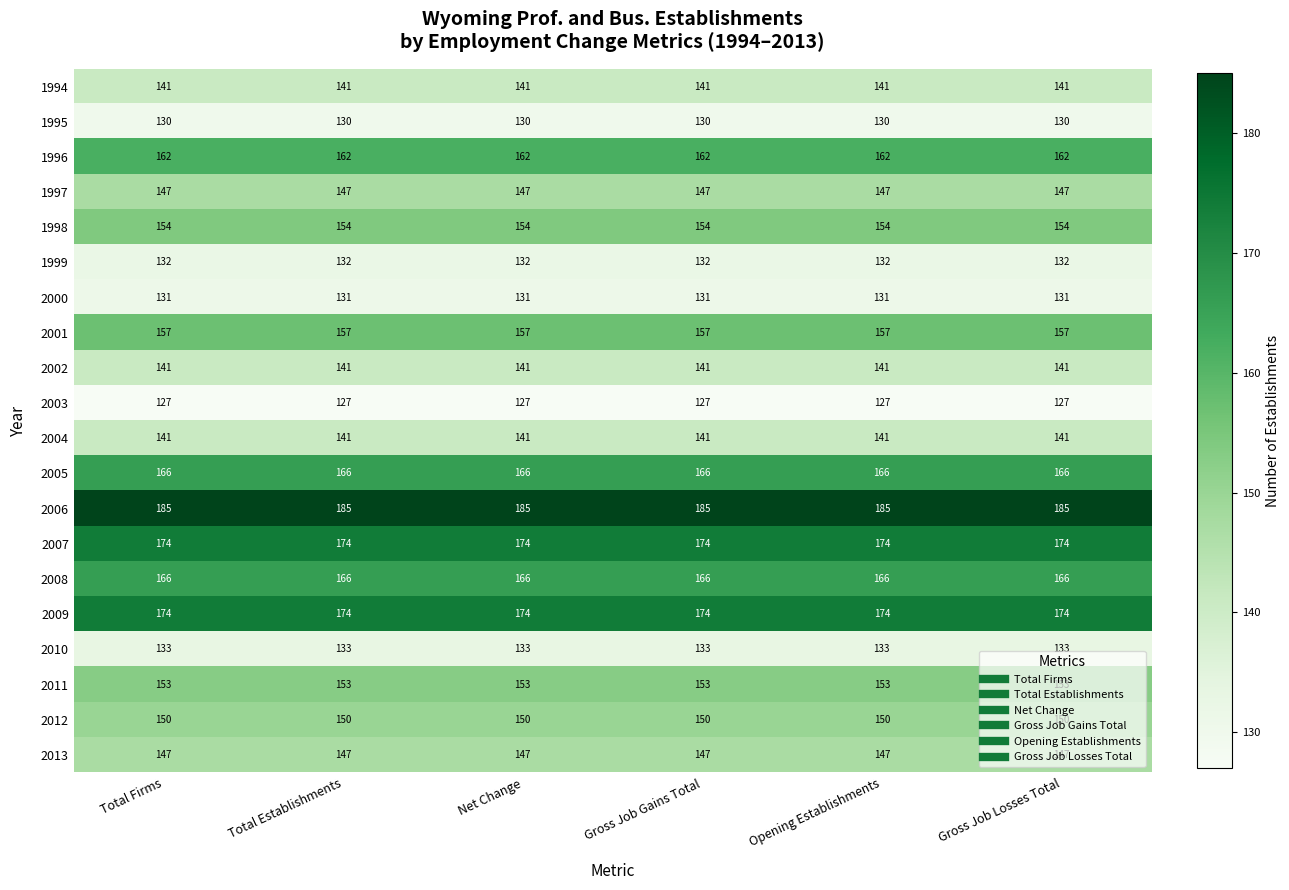

What is the maximum value for 1995?

130